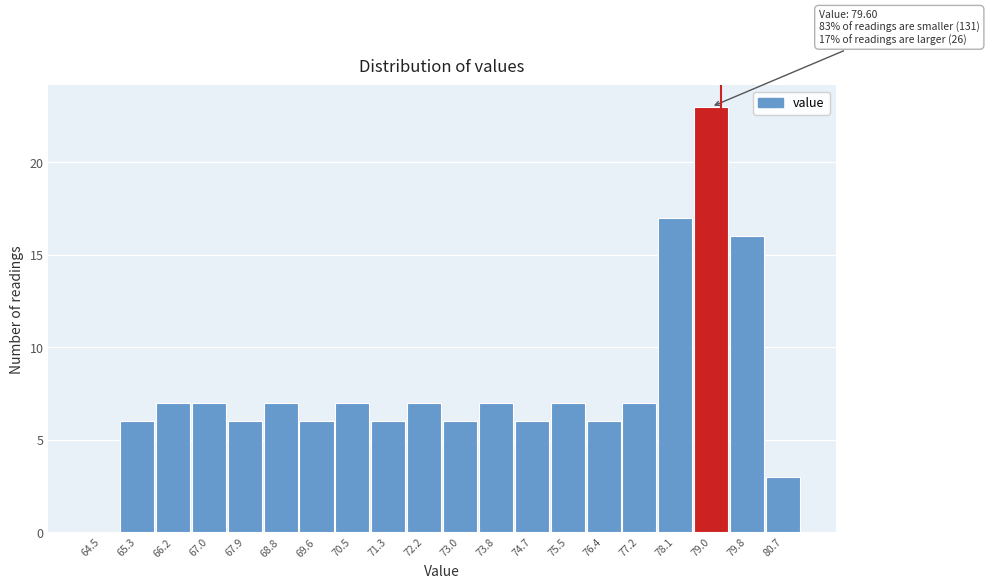

Reading right to left, what are all the values shown in this chart?

80.7=3	79.8=16	79.0=23	78.1=17	77.2=7	76.4=6	75.5=7	74.7=6	73.8=7	73.0=6	72.2=7	71.3=6	70.5=7	69.6=6	68.8=7	67.9=6	67.0=7	66.2=7	65.3=6	64.5=0